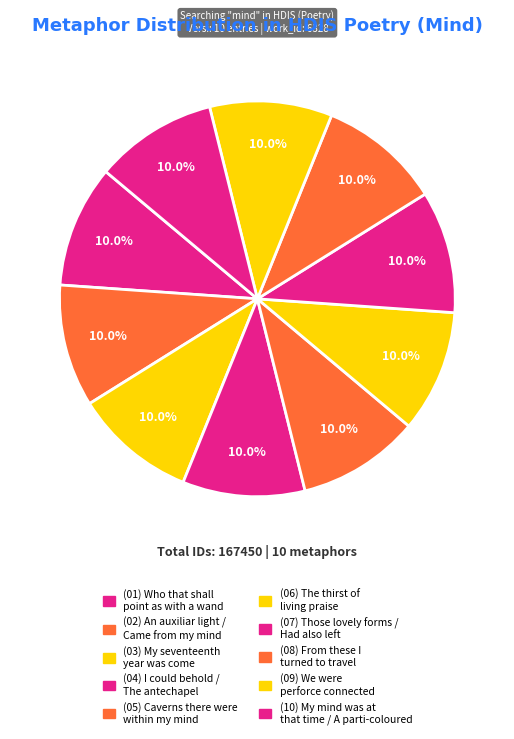

Which category has the biggest portion of the pie?

My mind was at that time / A parti-coloured